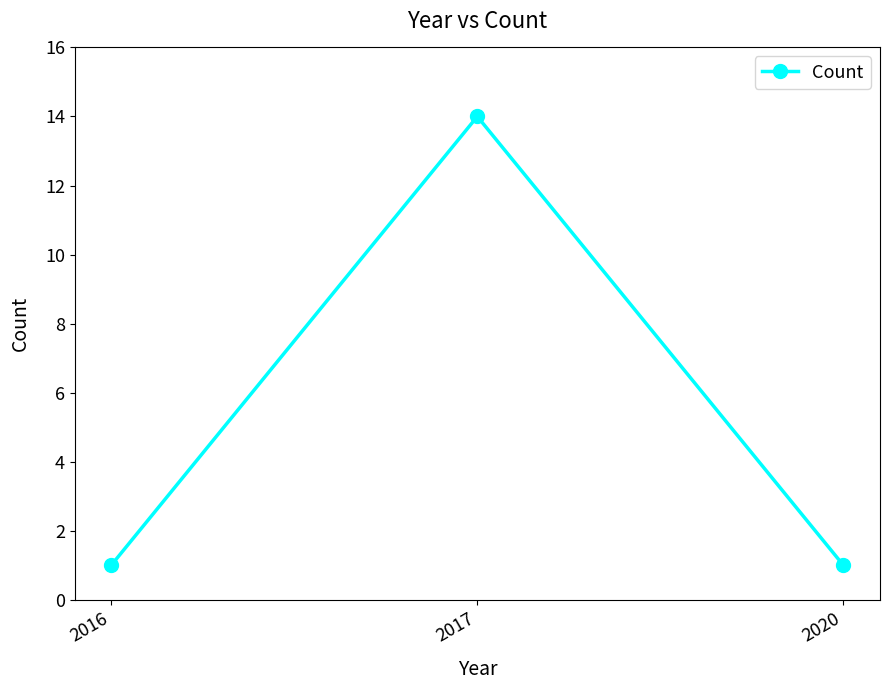

Does the chart display data point markers on the line(s)?

Yes